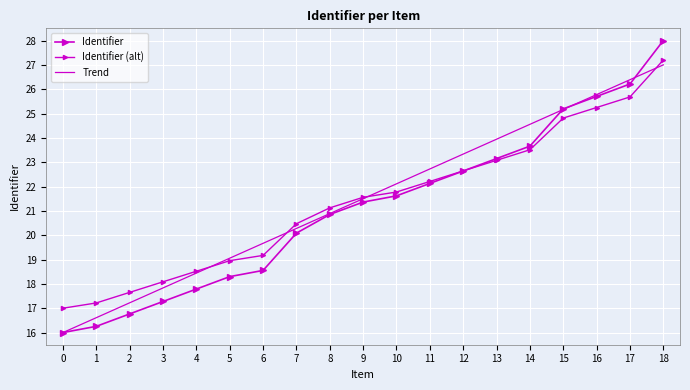

At which category is the sum across all series the highest?

18